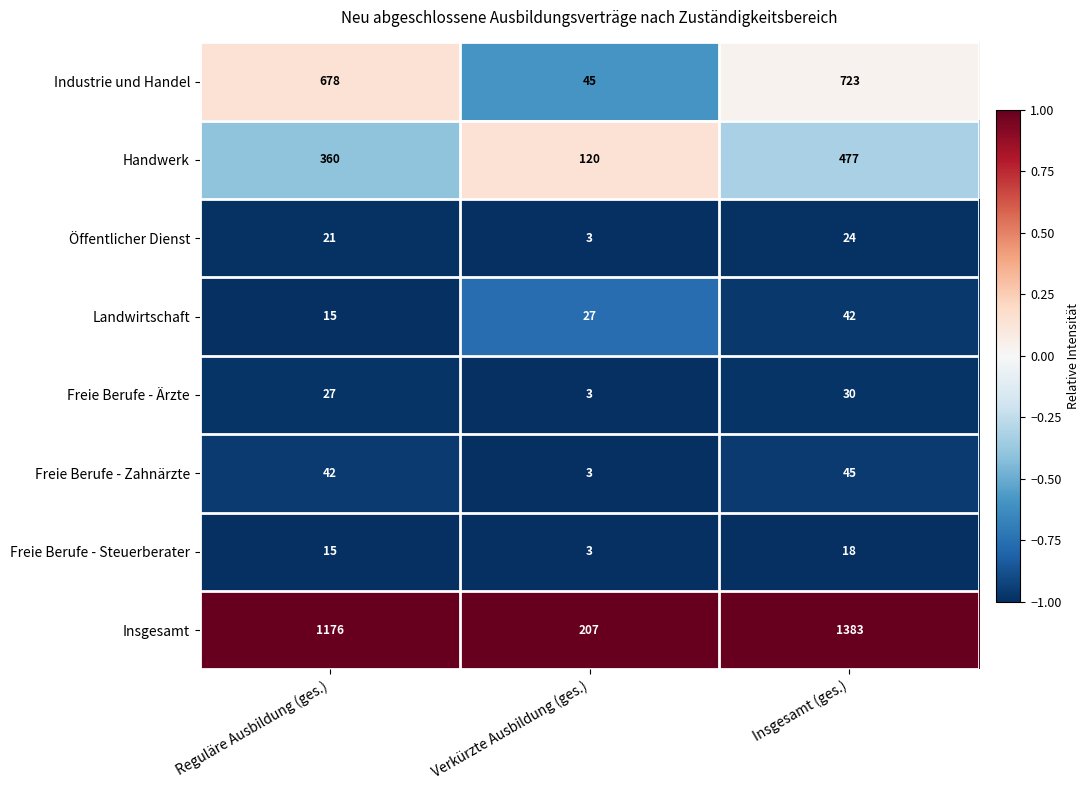

Which series has the widest spread of values?

Insgesamt